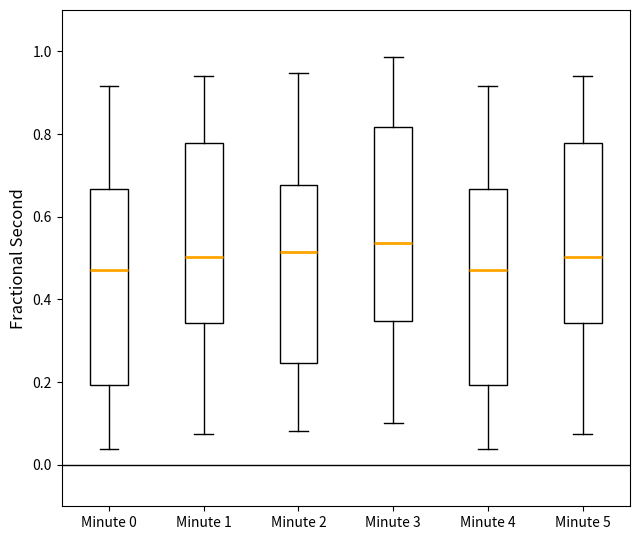

Where is the upper edge of the box for Minute 4 on the y-axis? The values are not printed on the chart, so give them approximately, as read against the axis.

0.66